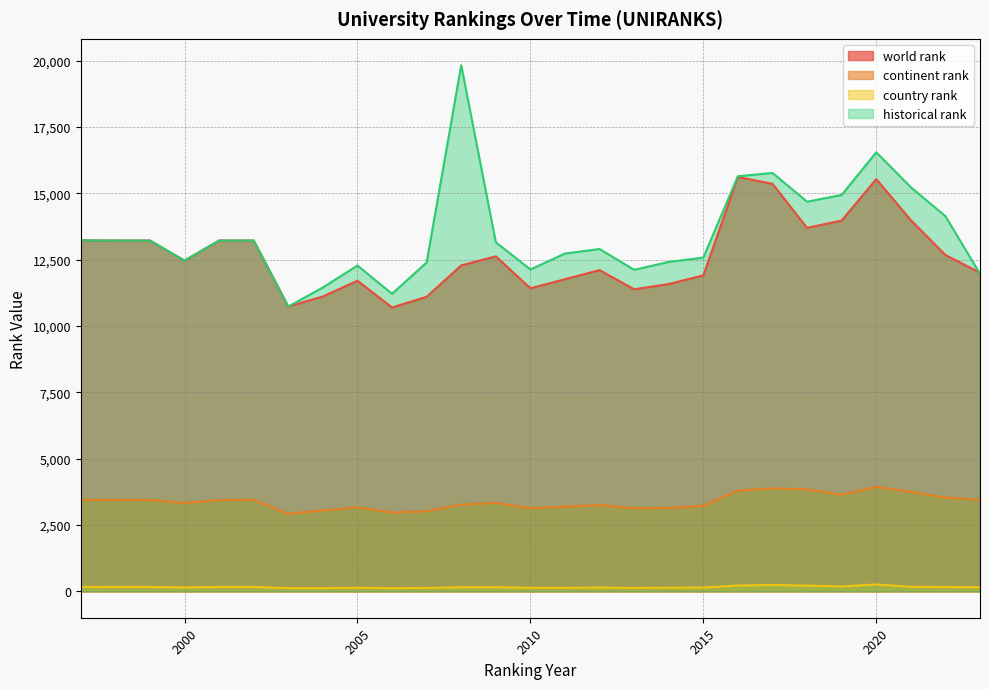

At how many categories does at least one series exceed 3557?

27